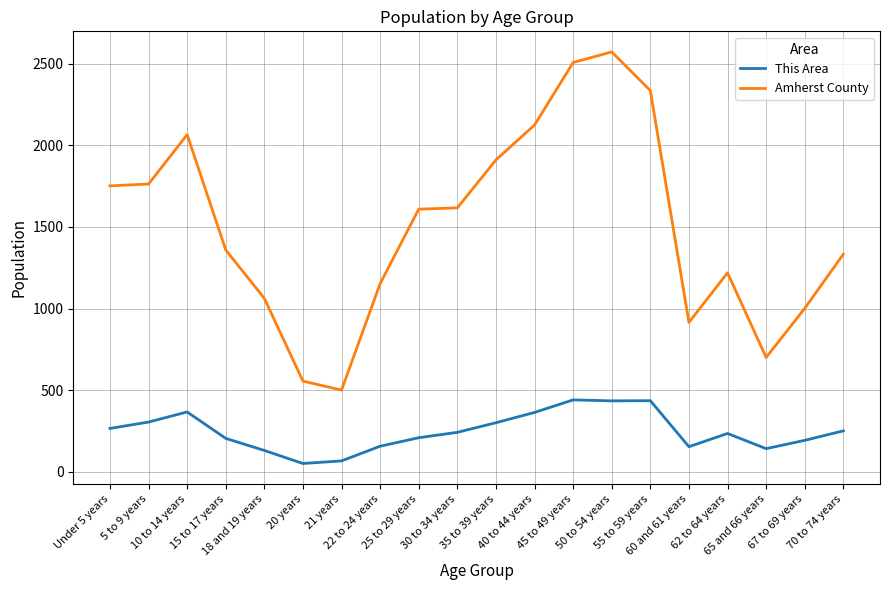

Which series has the largest total across all categories?

Amherst County